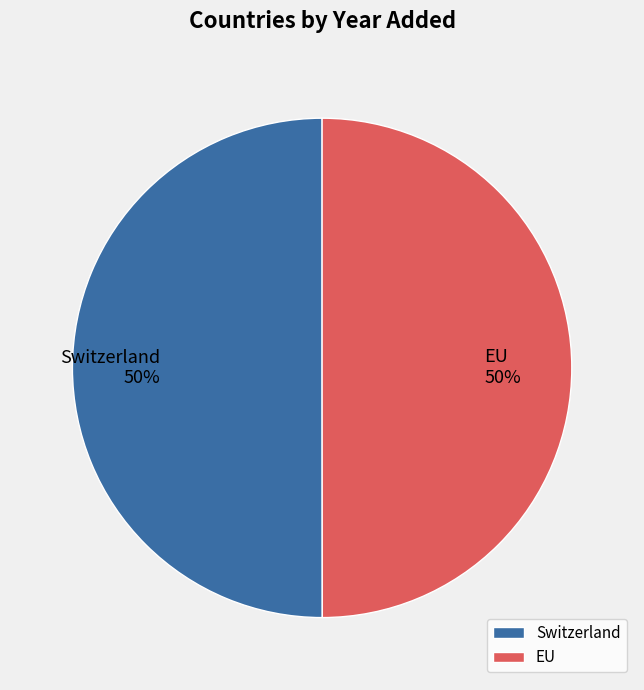

The EU slice represents 55% of the pie. True or false?

False